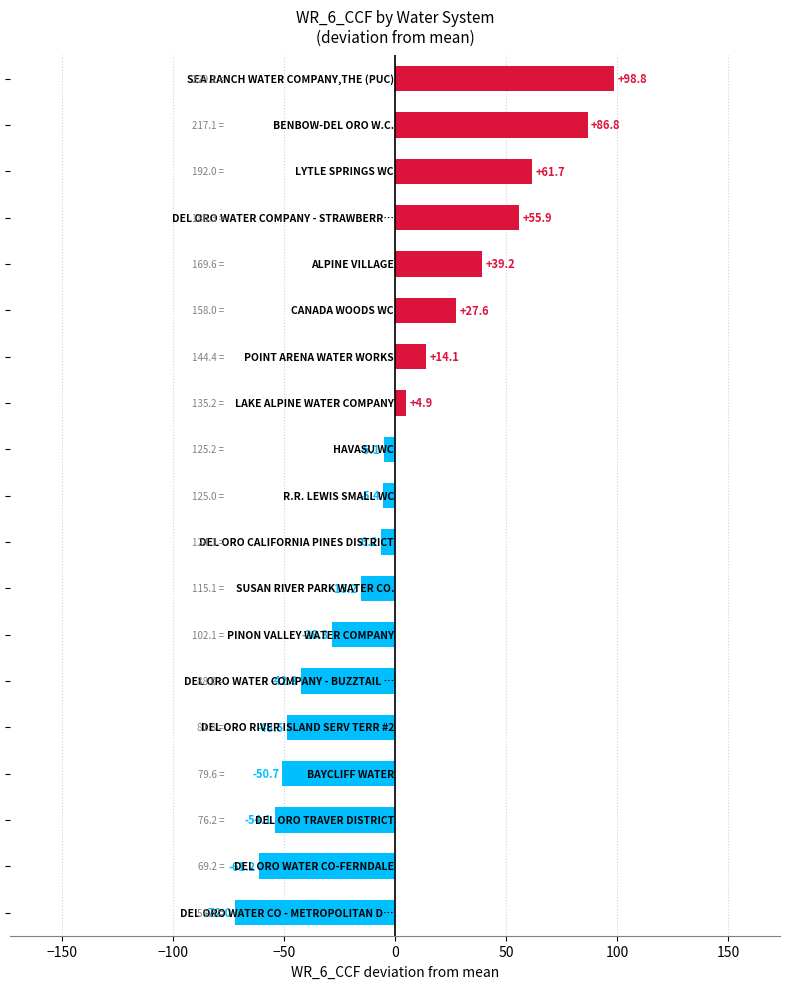

What is the difference between the maximum and second lowest values?

160.0